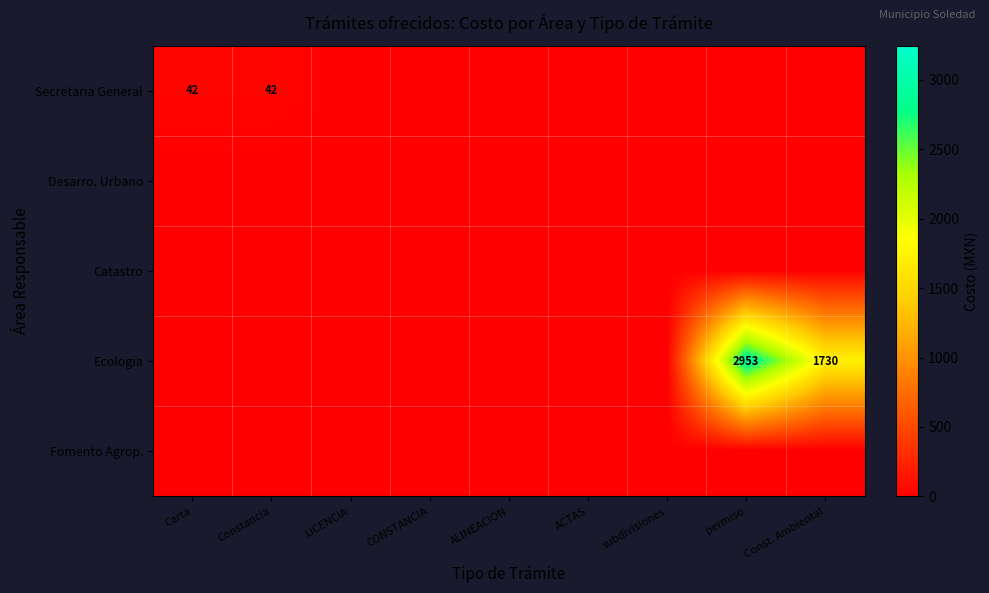

True or false: Ecologia has a value of 4959 at permiso.

False